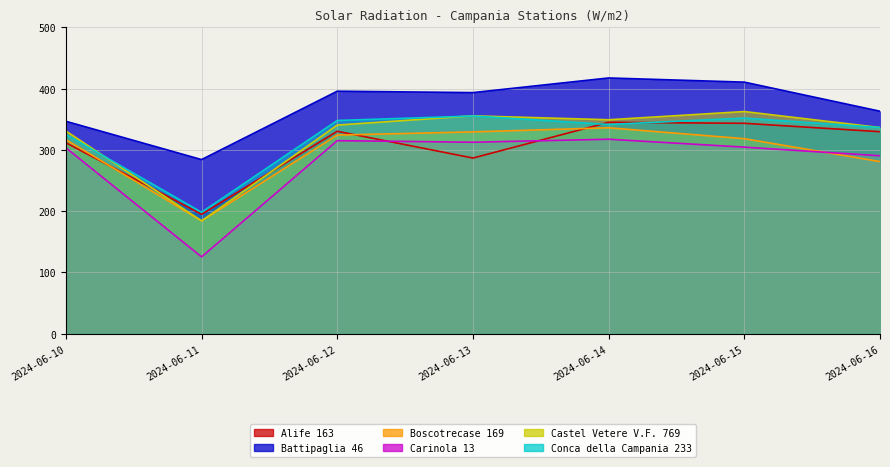

How many data points in Alife 163 are above 329?

4